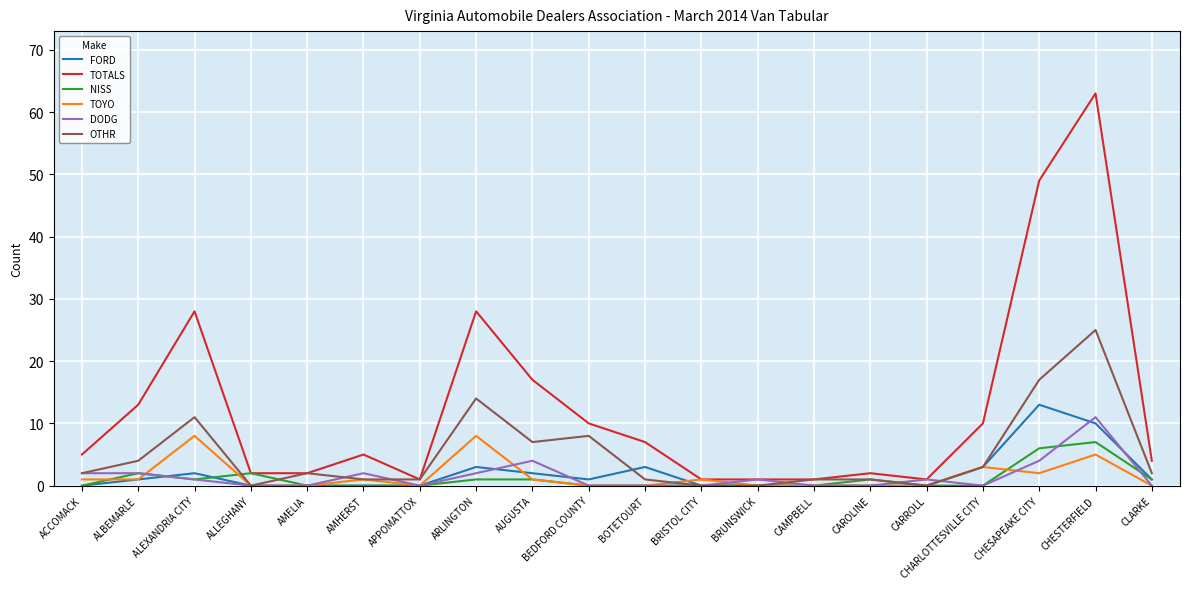

How many lines are shown in the chart?

6